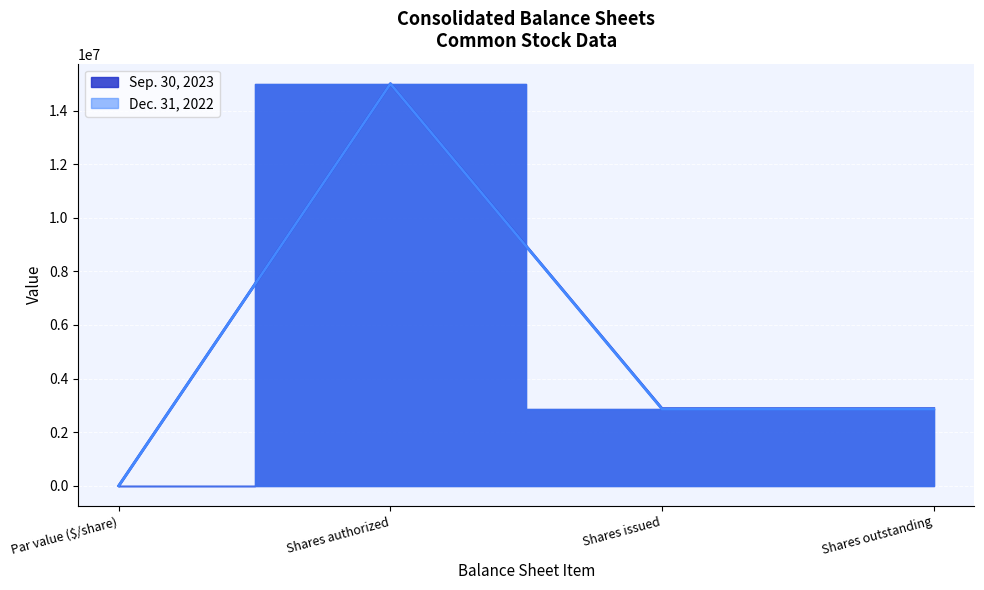

Between Shares authorized and Shares issued, which is larger?

Shares authorized